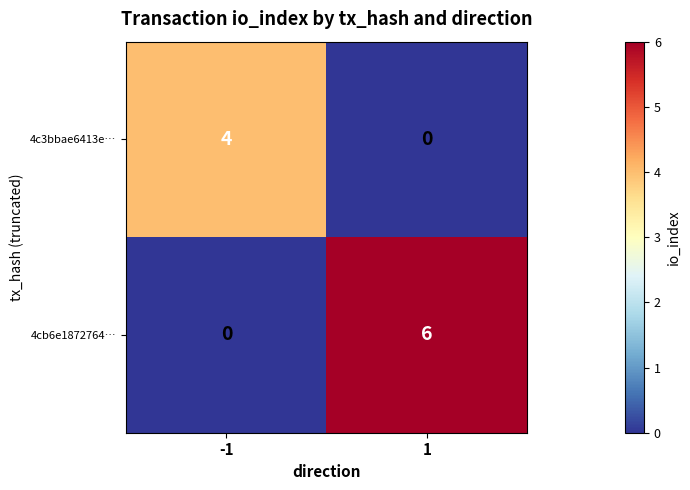

True or false: 4c3bbae6413e… has a value of 4 at -1.

True